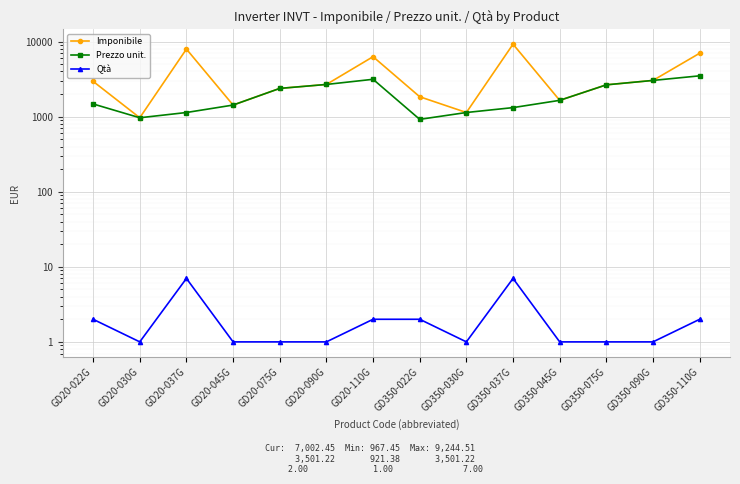

Does the chart display data point markers on the line(s)?

Yes